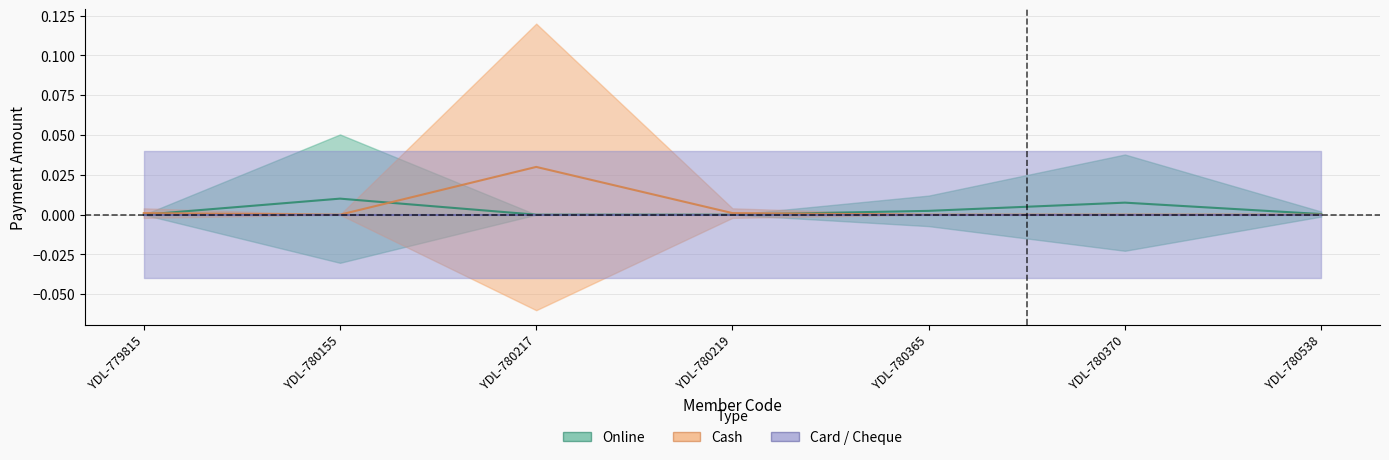

Which category has the highest value across all series?

YDL-780217